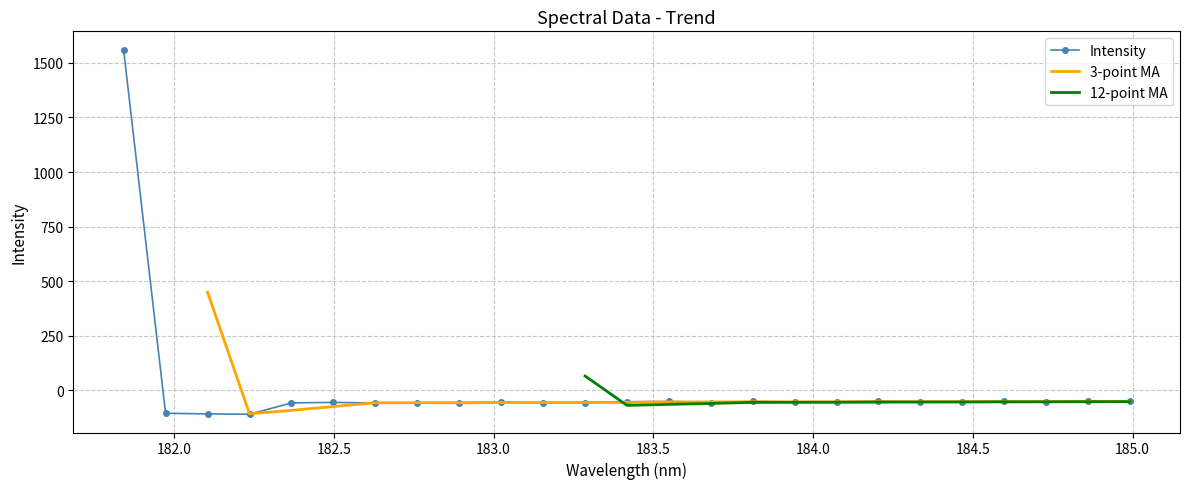

How many positive values does the Intensity series have?

1